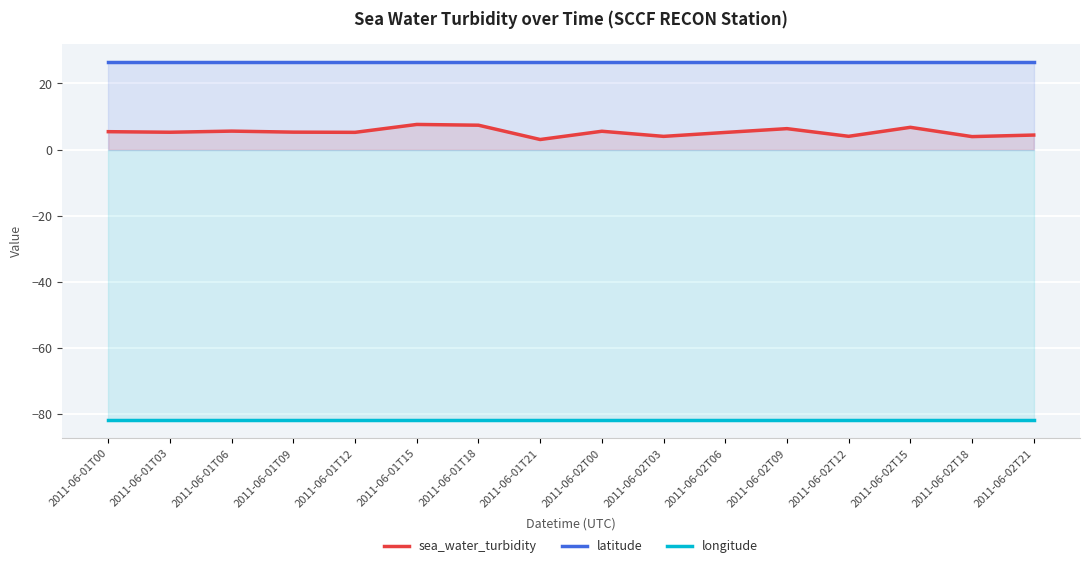

The latitude series shows 39.4 at 2011-06-01T21. True or false?

False